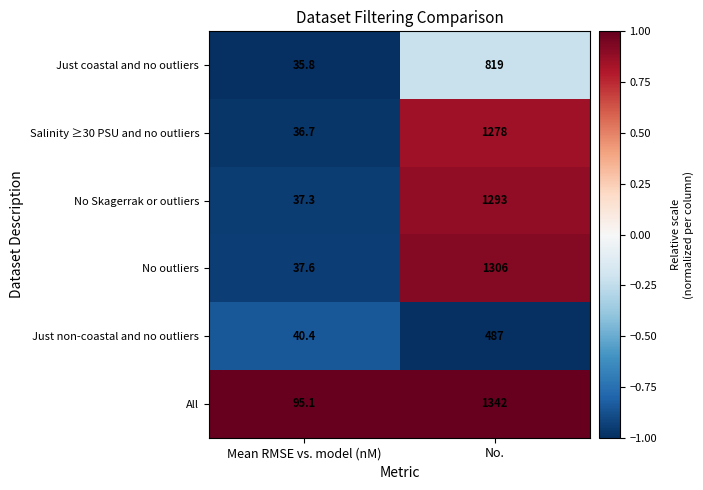

How many categories are shown in the chart?

2